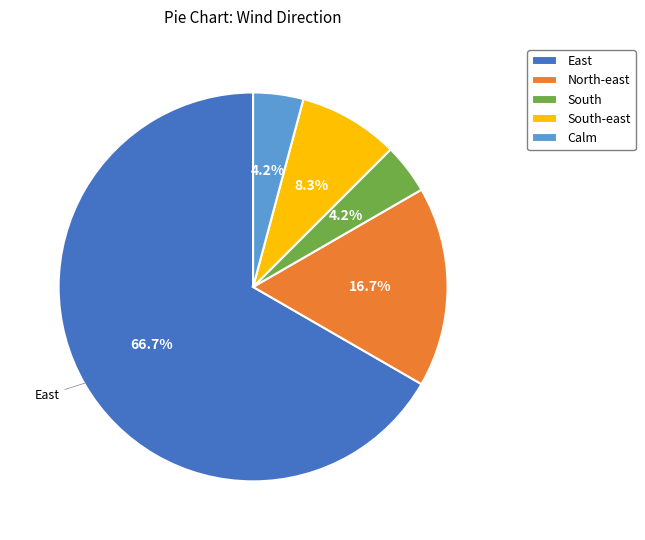

Is there a majority slice in this chart?

Yes